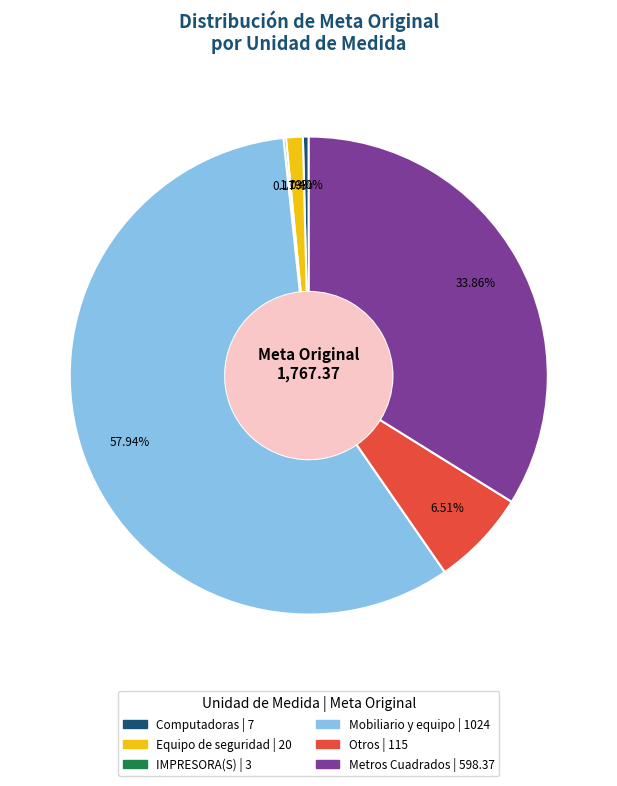

Does any single category account for the majority?

Yes